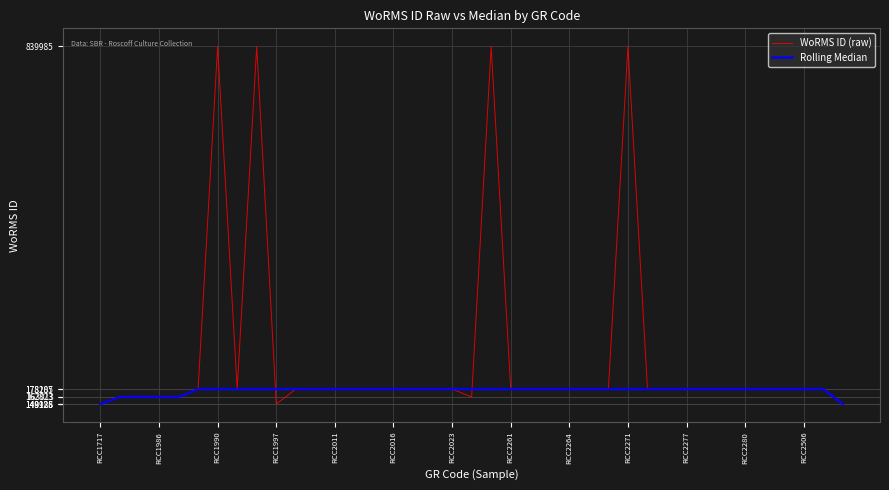

What is the lowest value of the WoRMS ID (raw) series?

148985